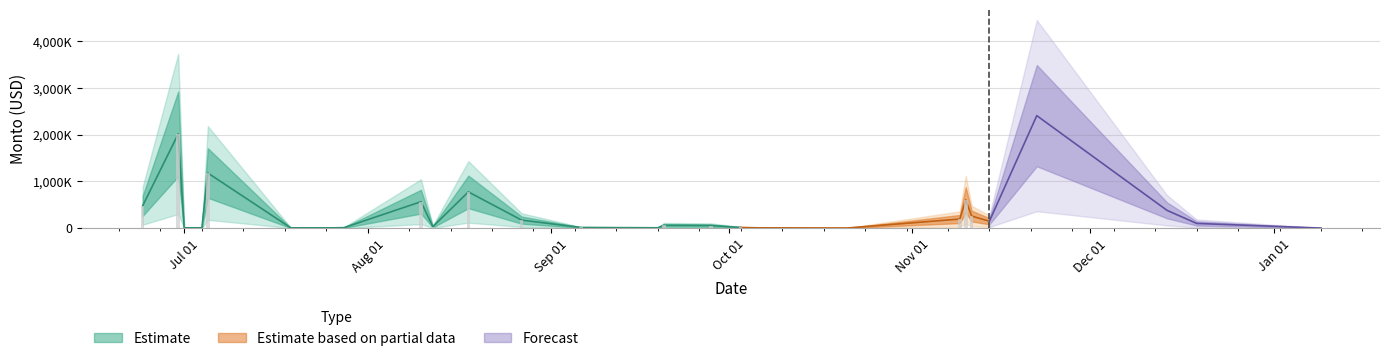

Reading left to right, extract all data points from this chart.

478566.2	2017210.2	6000.0	6000.0	1180403.1	5874.3	5200.0	9769.5	565297.4	29720.9	775411.0	171095.0	13500.0	6656.0	60000.0	54982.5	13466.7	5697.5	1942.1	193985.0	604701.2	257378.9	147461.8	2408685.0	379863.7	100000.0	678.3